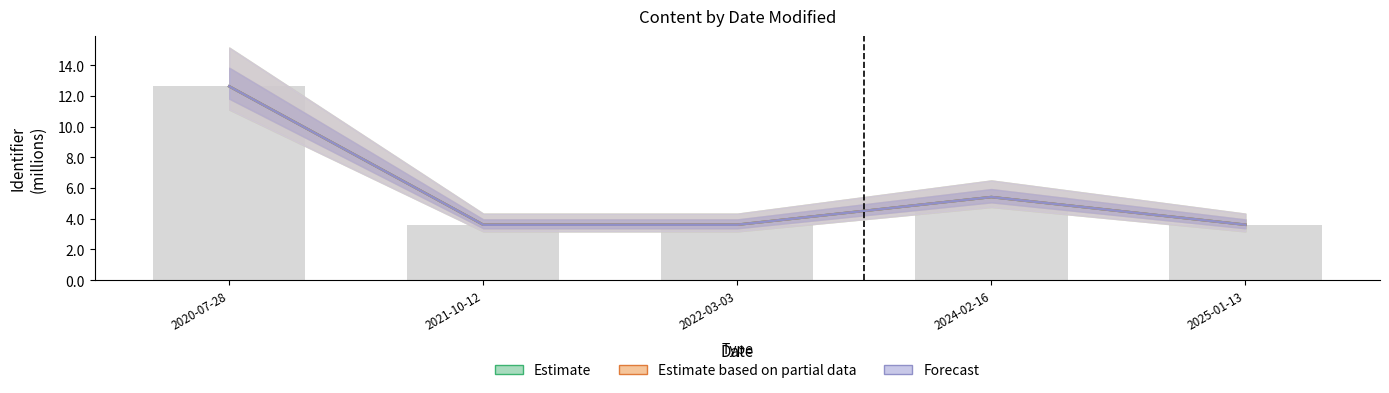

Does the chart contain stacked bars?

No